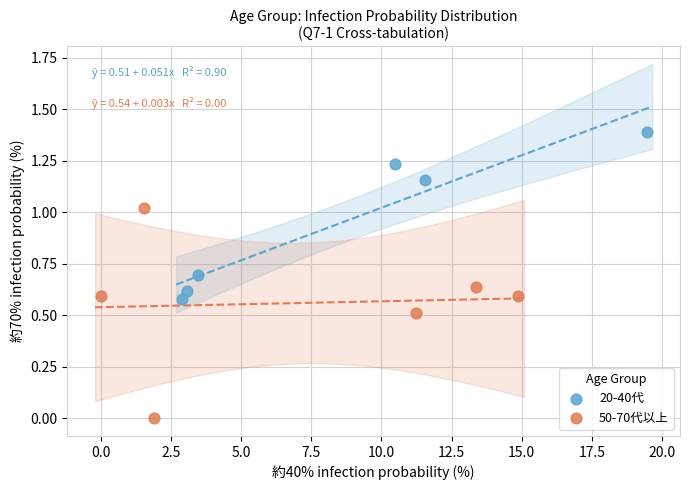

What are all the series names shown in the legend?

20-40代, 50-70代以上